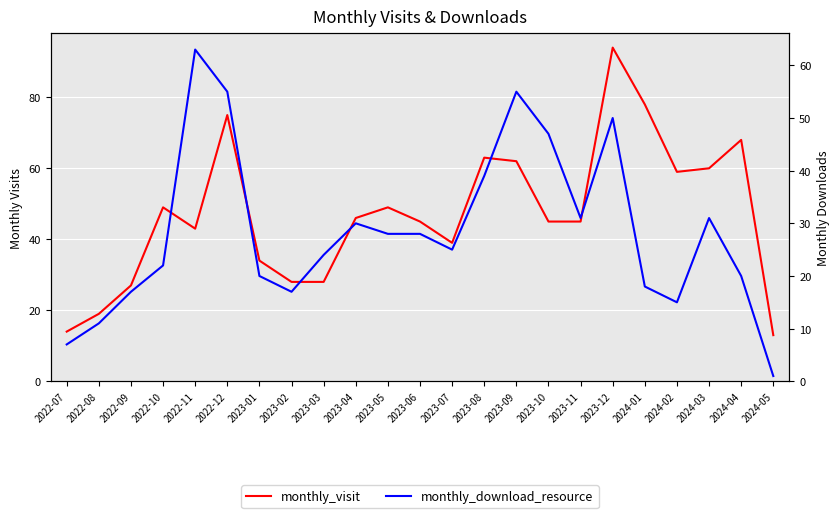

True or false: monthly_visit has a value of 72 at 2022-11.

False